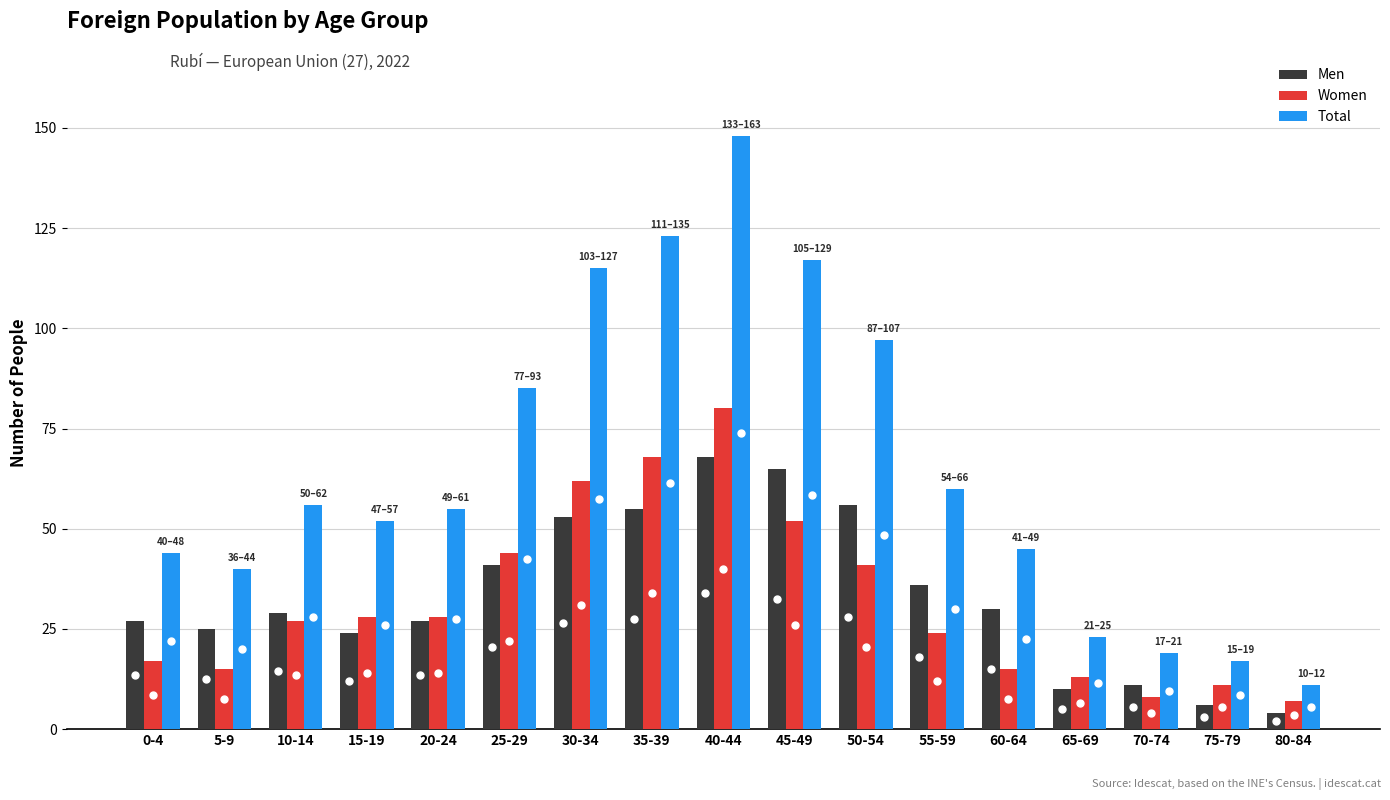

What is the approximate value of Women at 0-4, to the nearest 10?

20